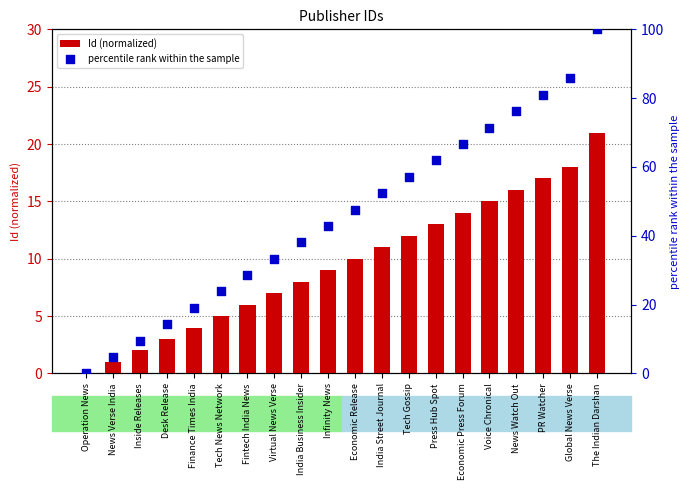

Is the value of percentile rank within the sample at Global News Verse greater than the value of Id (normalized) at Tech Gossip?

Yes